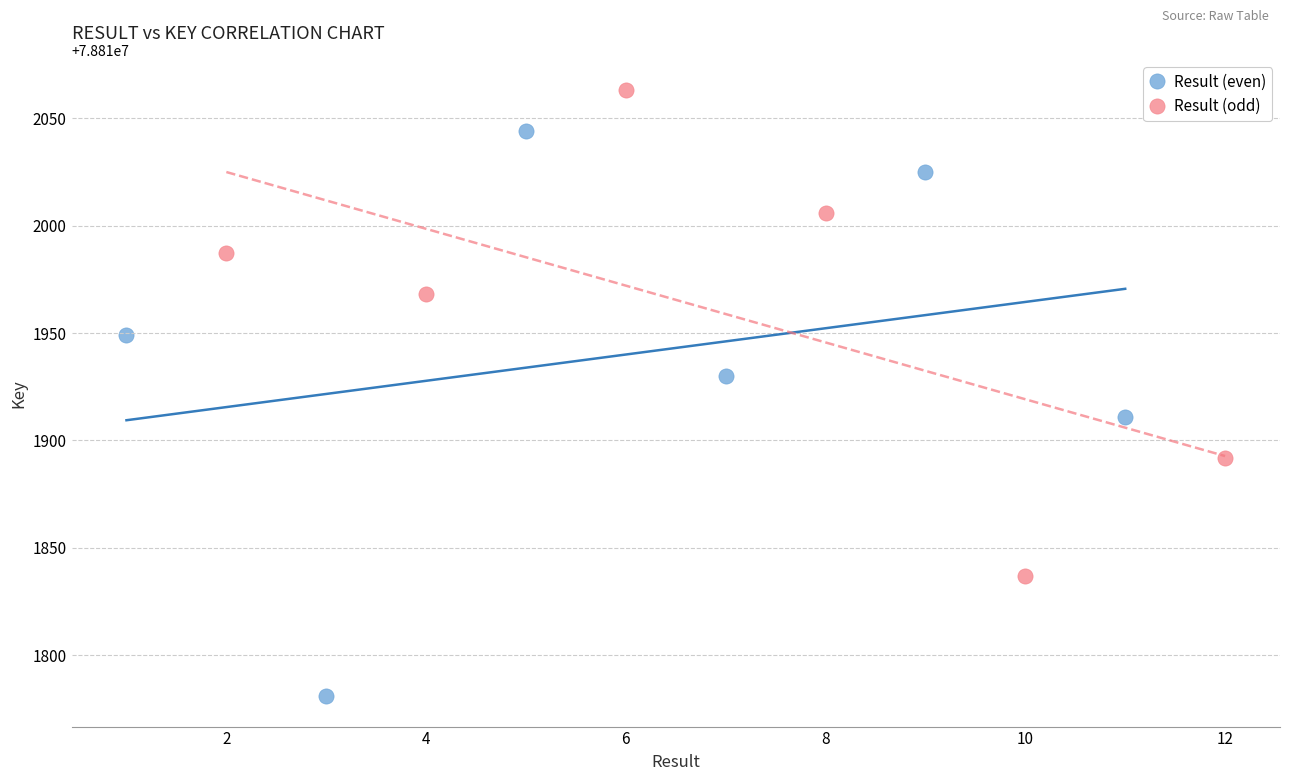

Which series reaches the minimum Y coordinate?

Result (even)